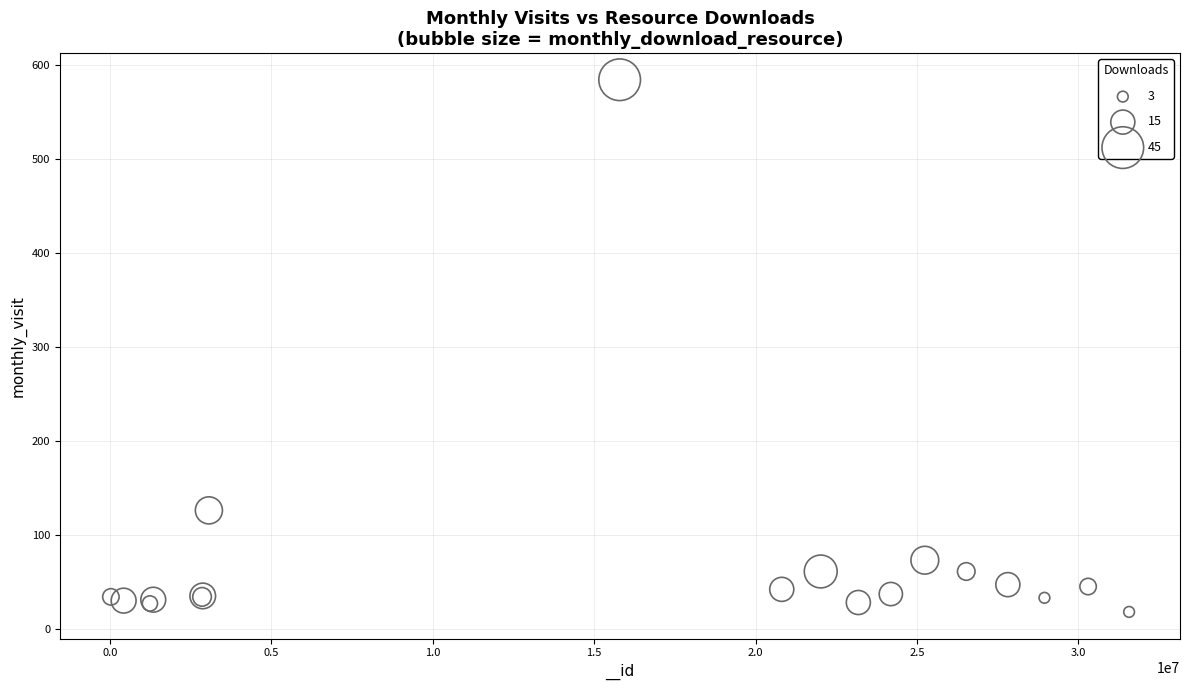

What Y value in the scatter plot is closest to 301?

126